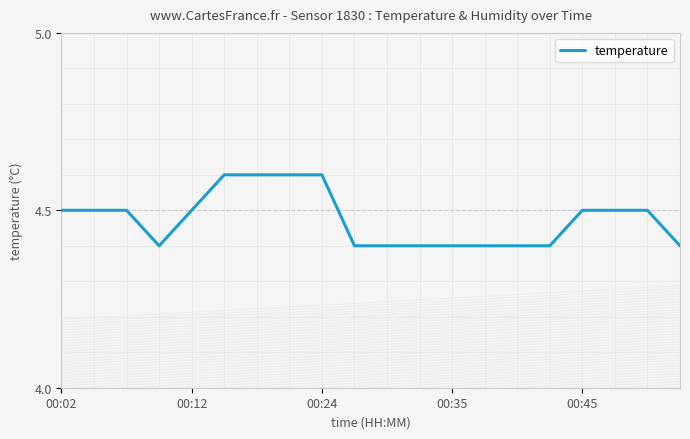

What is the minimum value shown in the chart?

4.4